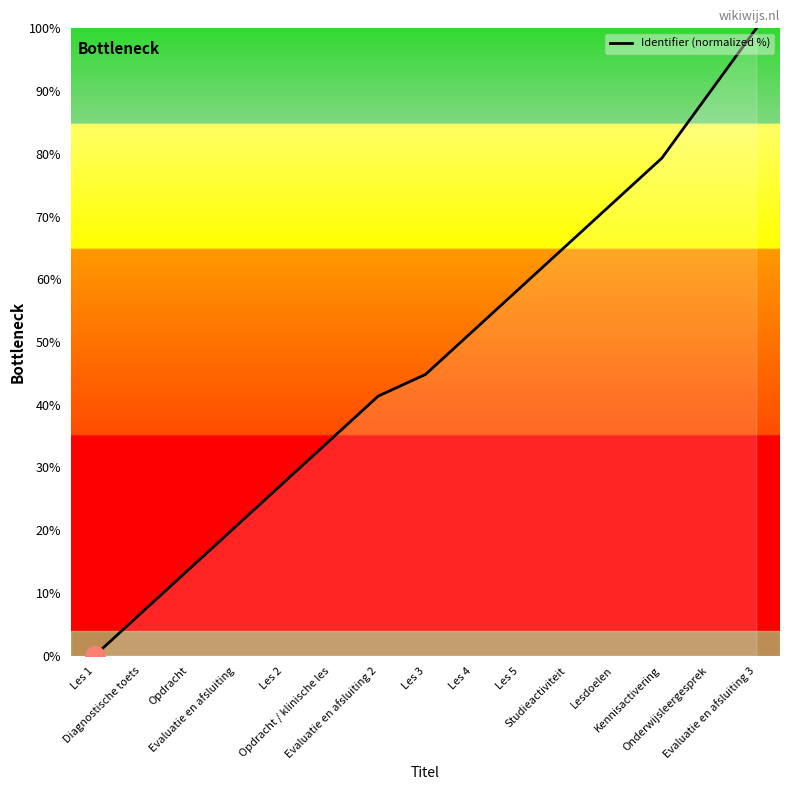

What is the difference between the values at Diagnostische toets and Evaluatie en afsluiting?

13.8